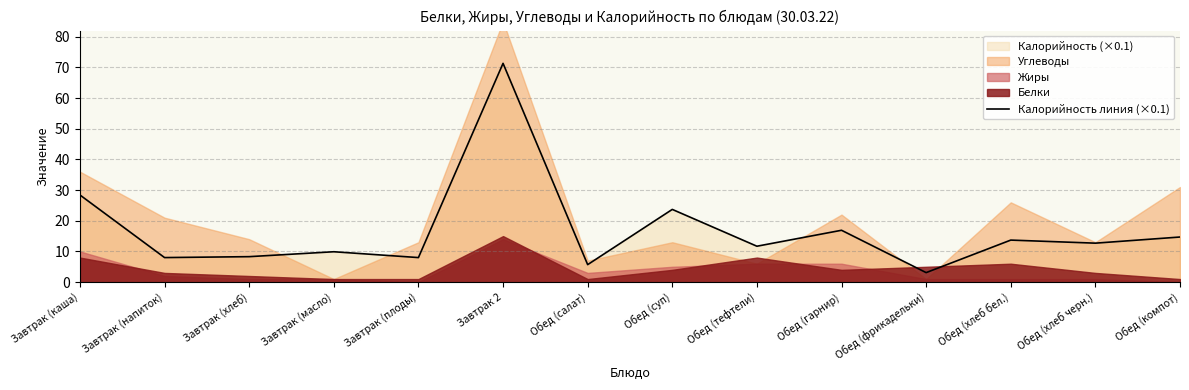

How many lines are shown in the chart?

1